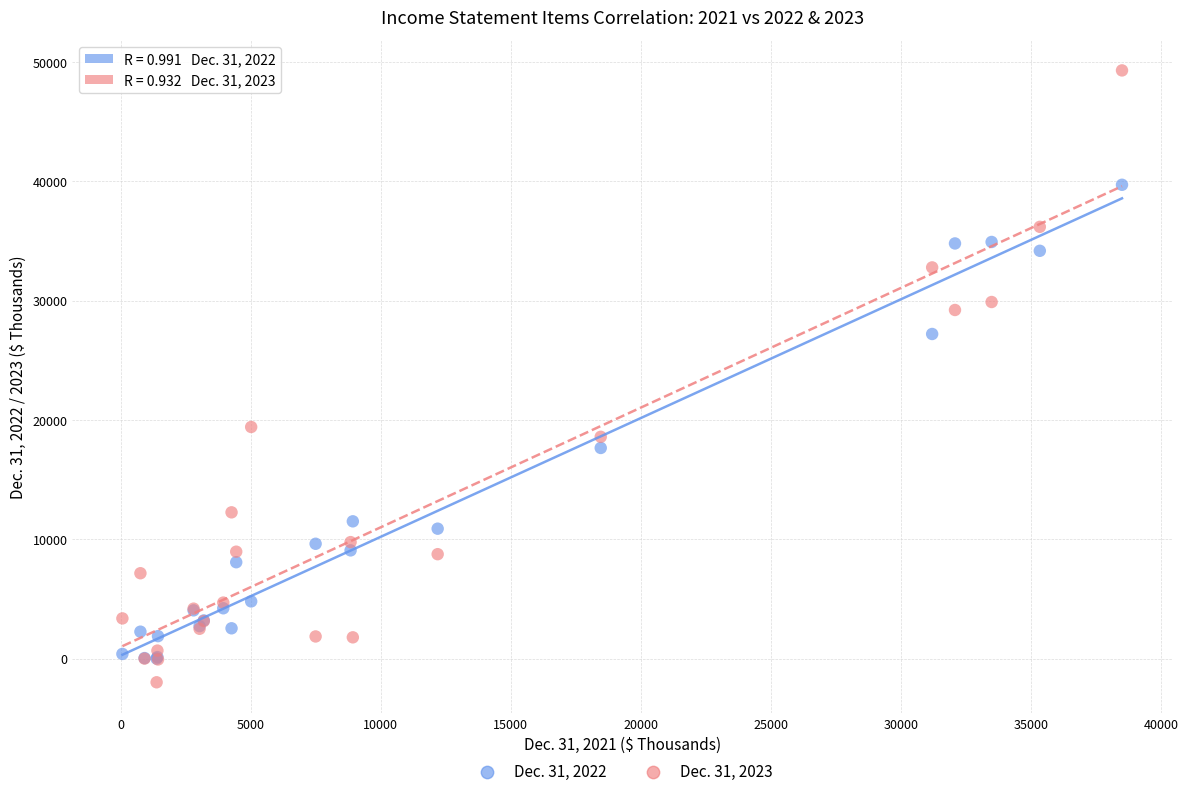

Which series reaches the maximum Y coordinate?

Dec. 31, 2023